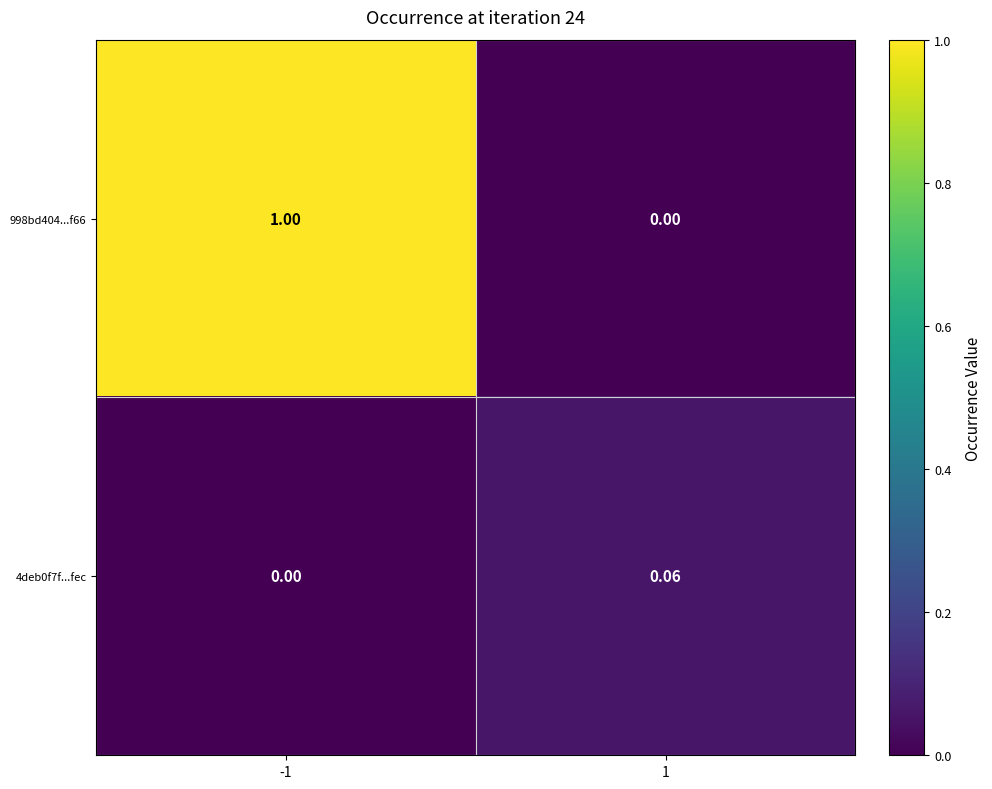

Is the value of 998bd404...f66 at -1 greater than the value of 4deb0f7f...fec at 1?

Yes